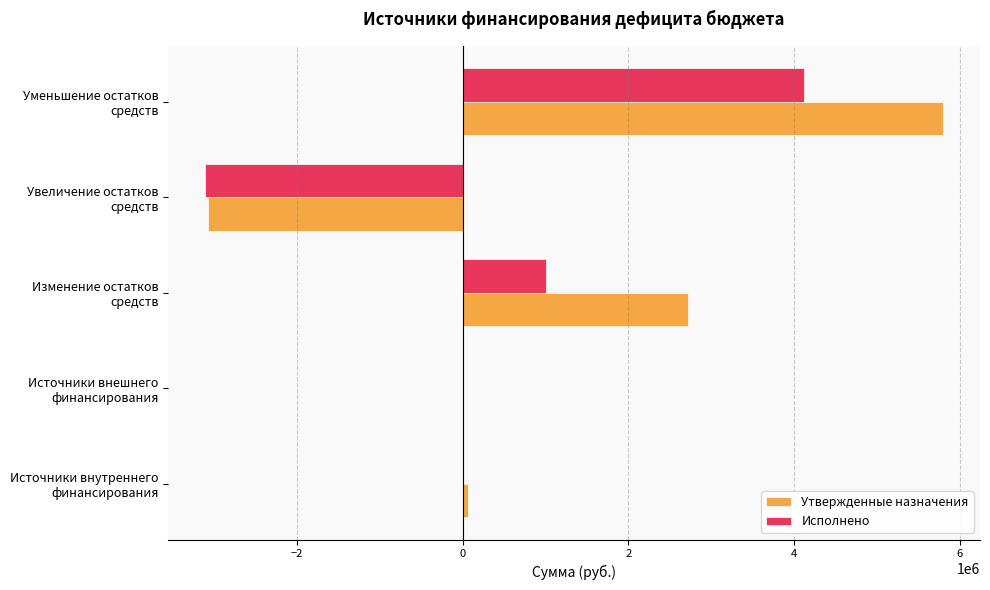

Count the number of categories in the chart.

5